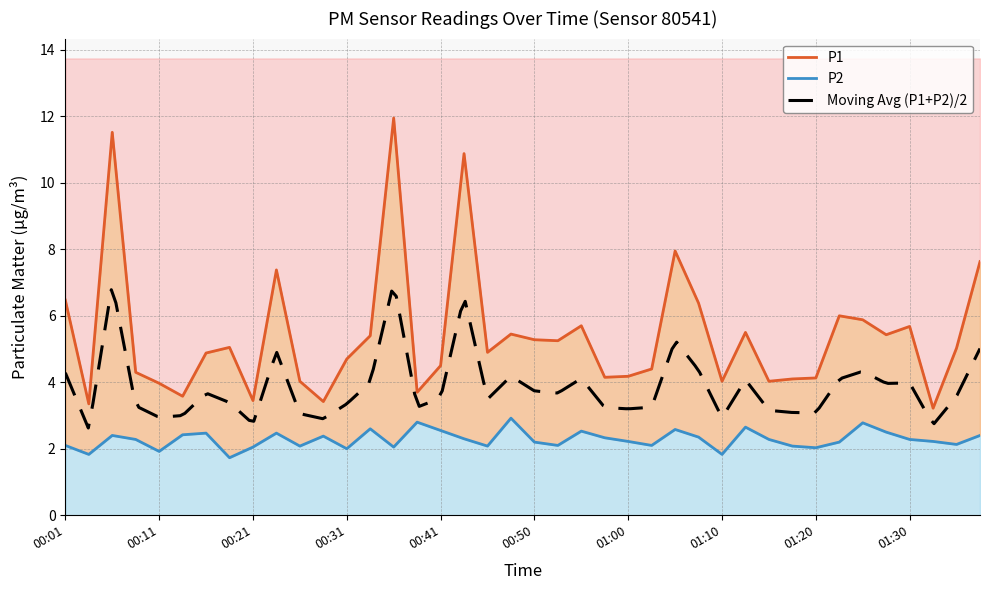

Which series changed the most between 00:26 and 01:38?

P1